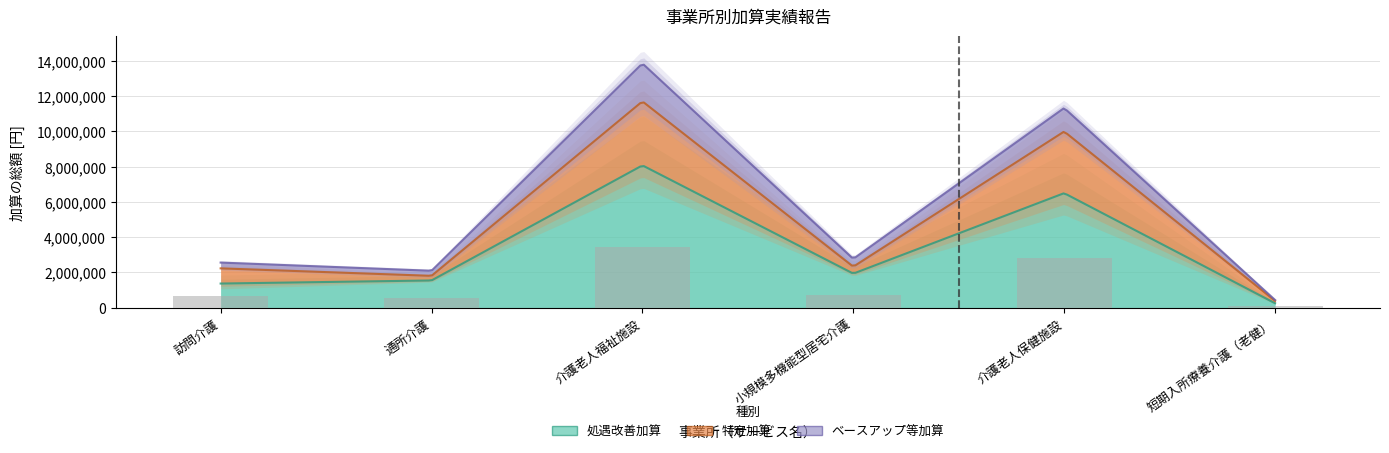

Where is 特定加算 nearest to the value 1883952?

訪問介護